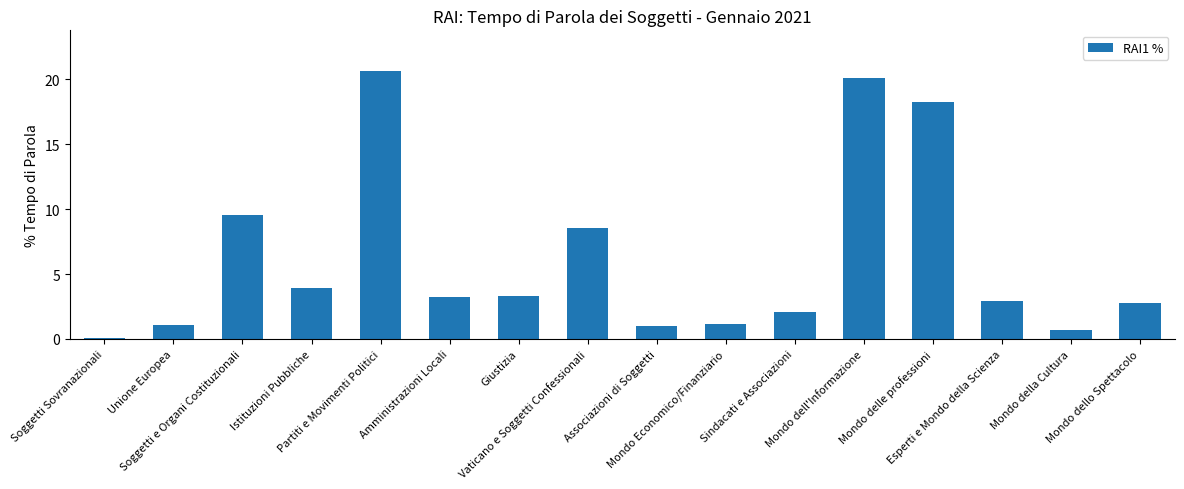

True or false: the data shows 9.5 at Soggetti e Organi Costituzionali.

True